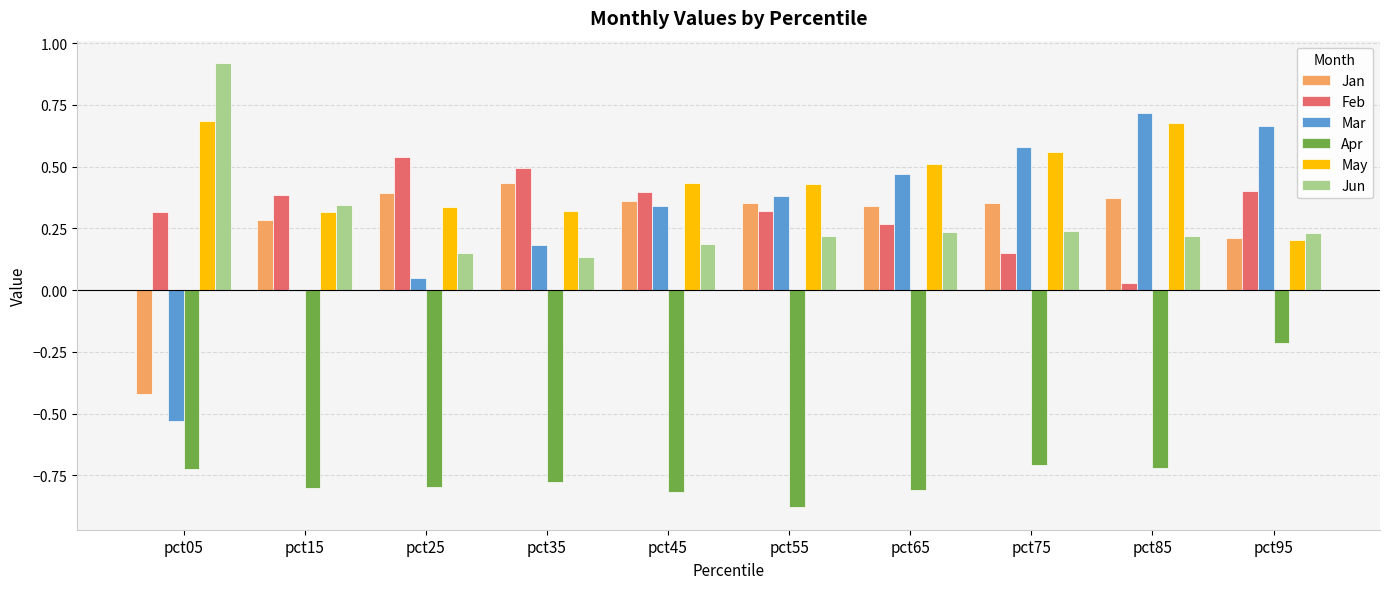

Is the value of Jun at pct95 greater than the value of Mar at pct55?

No